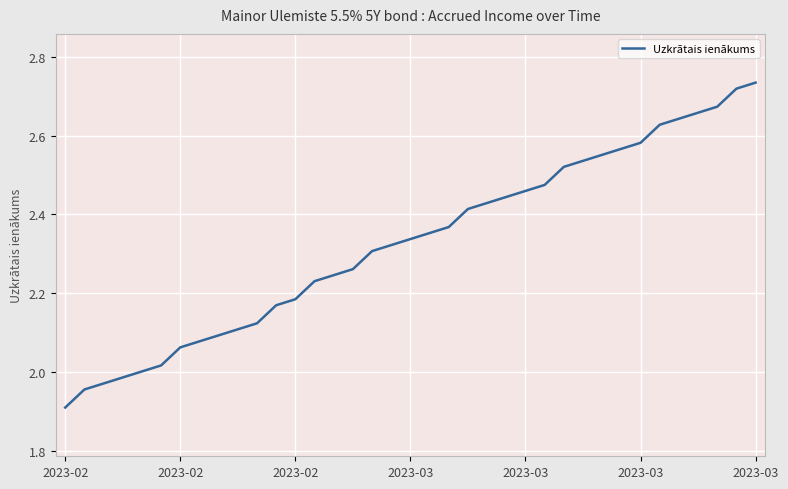

What is the difference between the maximum and minimum values?

0.8